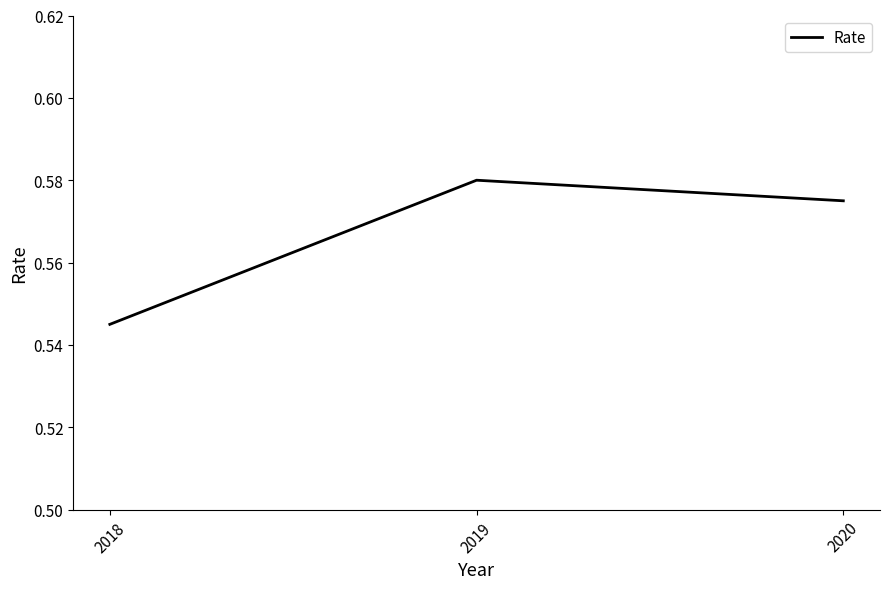

Rank the categories by value from highest to lowest.

2019, 2020, 2018